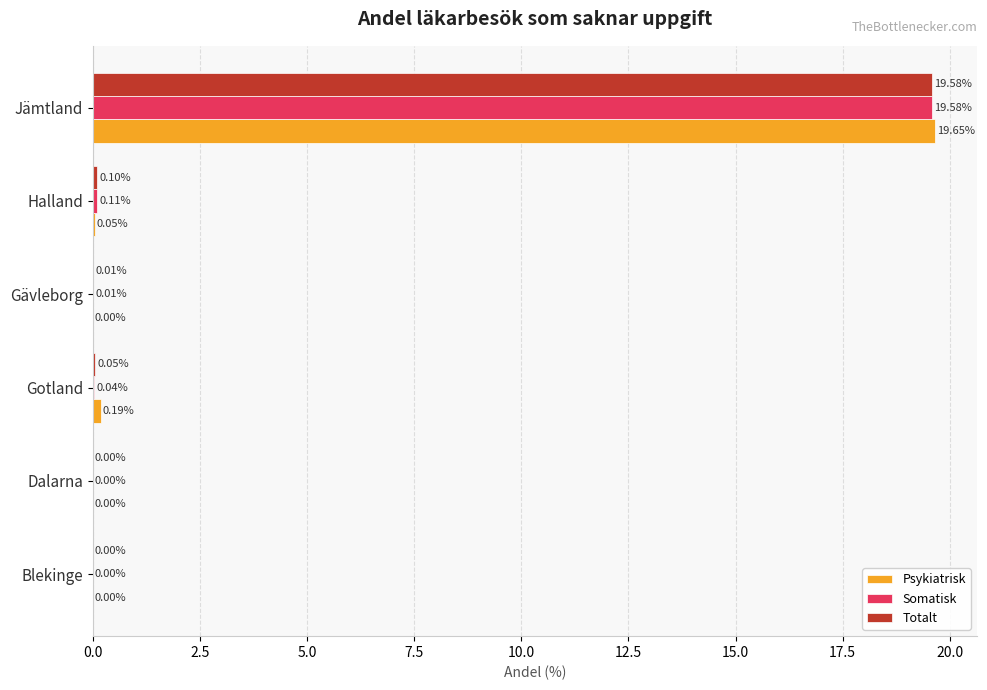

At which label does Somatisk reach its peak?

Jämtland